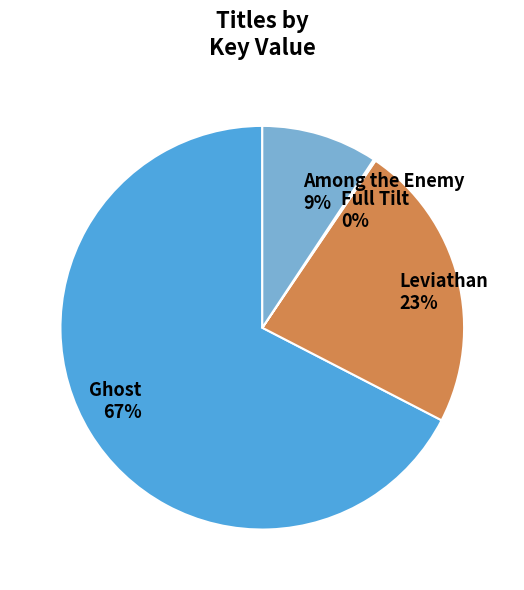

To the nearest percent, what is the average slice percentage?

25%